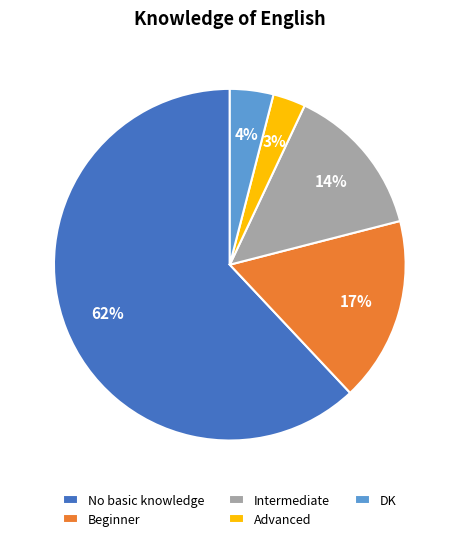

To the nearest percent, what percentage of the pie is No basic knowledge?

62%